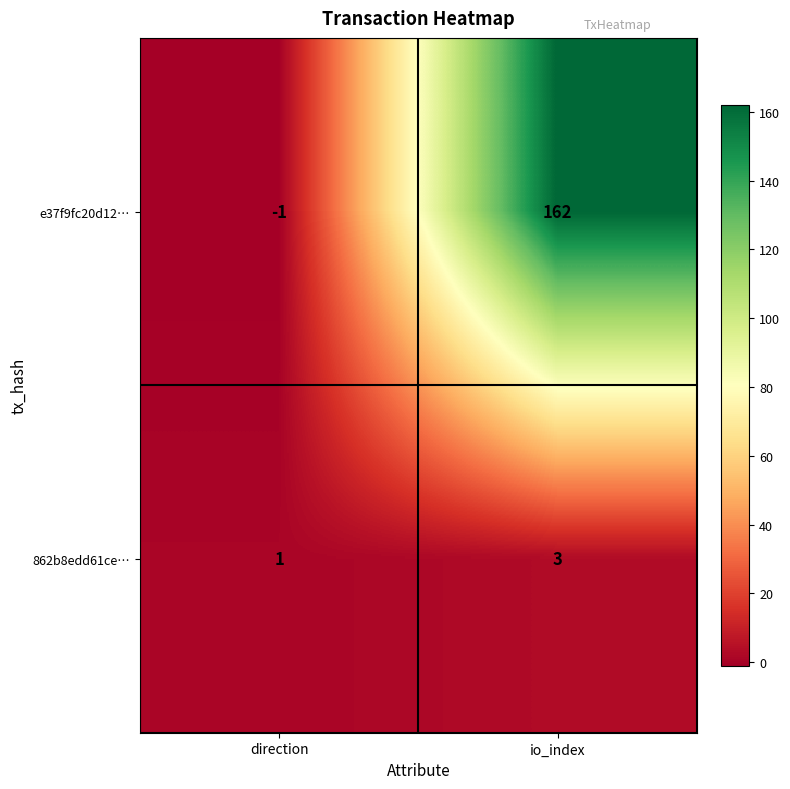

Which category has the highest value across all series?

io_index